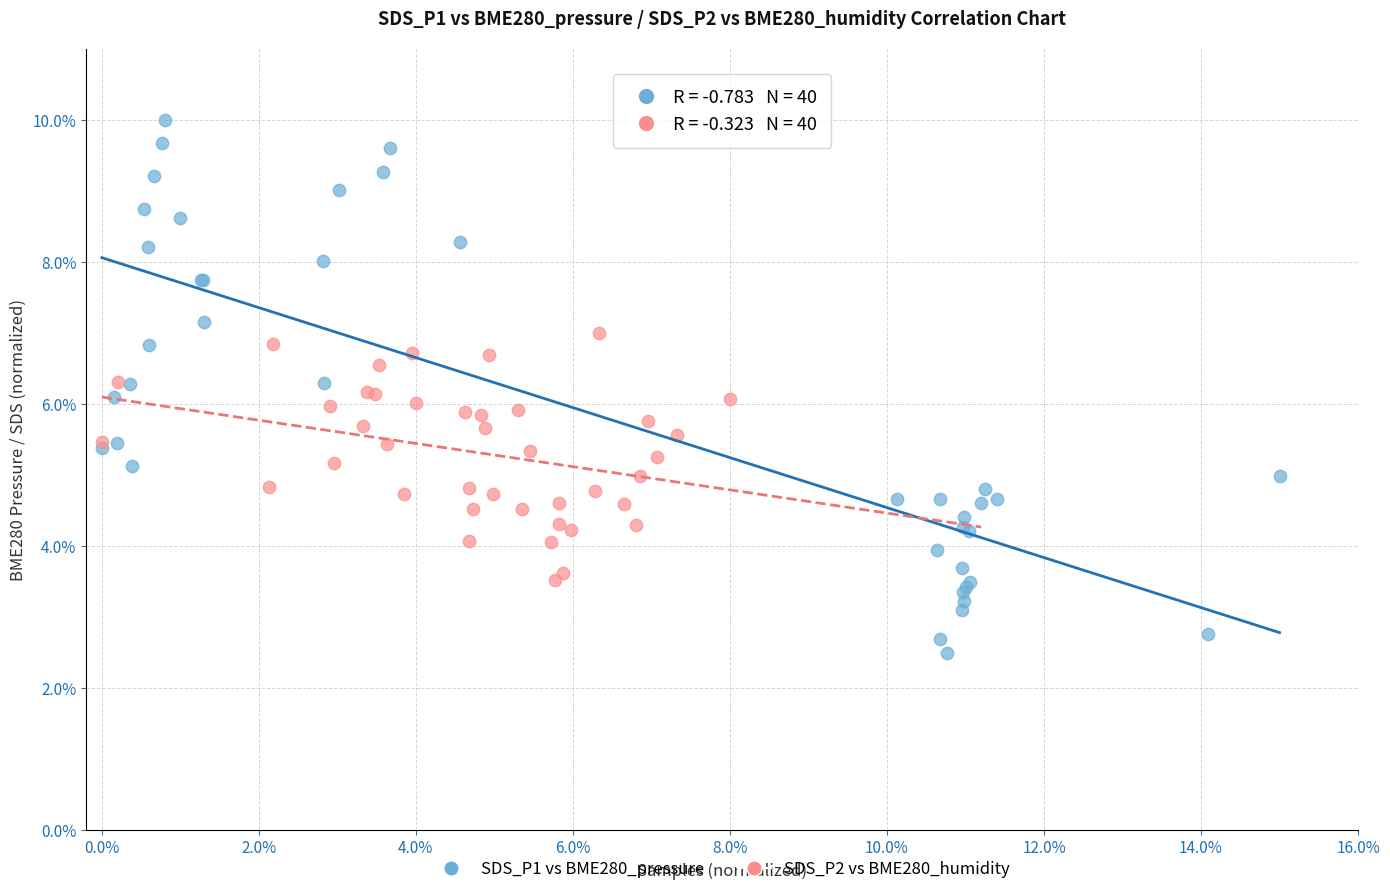

What are all the series names shown in the legend?

SDS_P1 vs BME280_pressure, SDS_P2 vs BME280_humidity